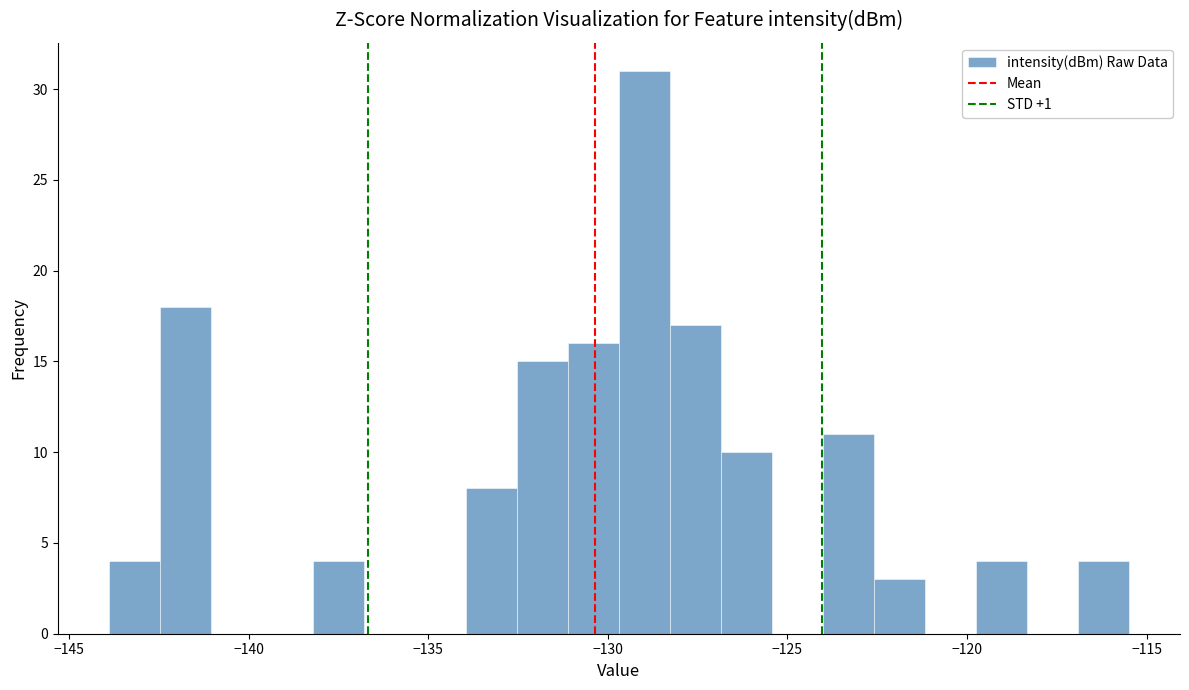

Around what value on the x-axis is the tallest bar? Give the approximate position of its centre, as read against the axis.

-129.0